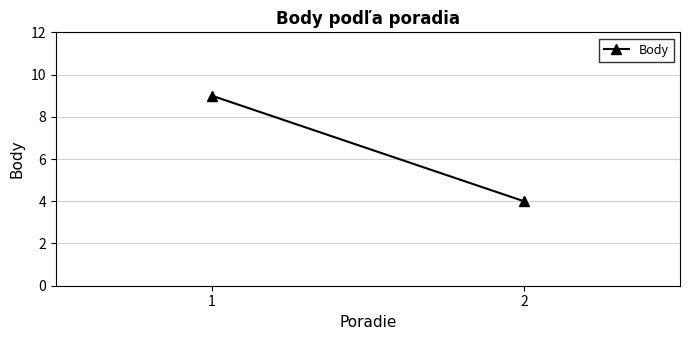

What is the greatest value displayed?

9